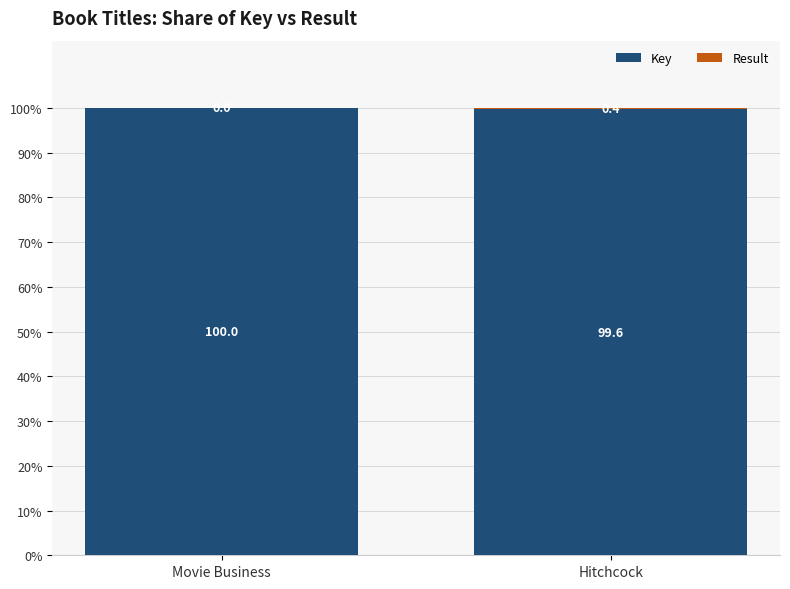

What is the sum of all Key values?

199.6